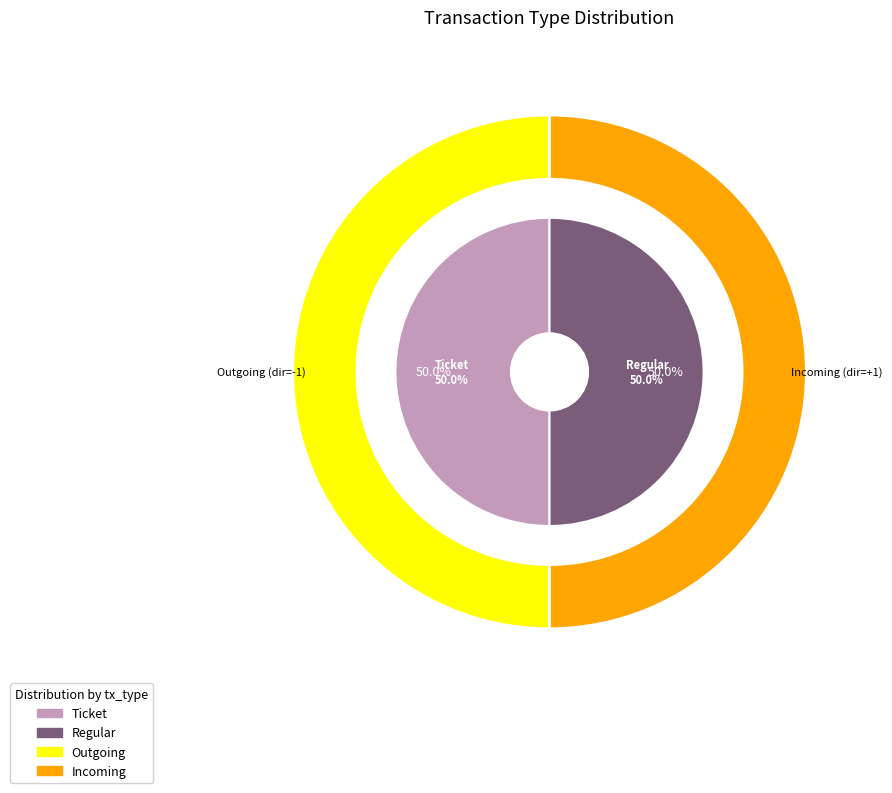

How many segments does this pie chart have?

2